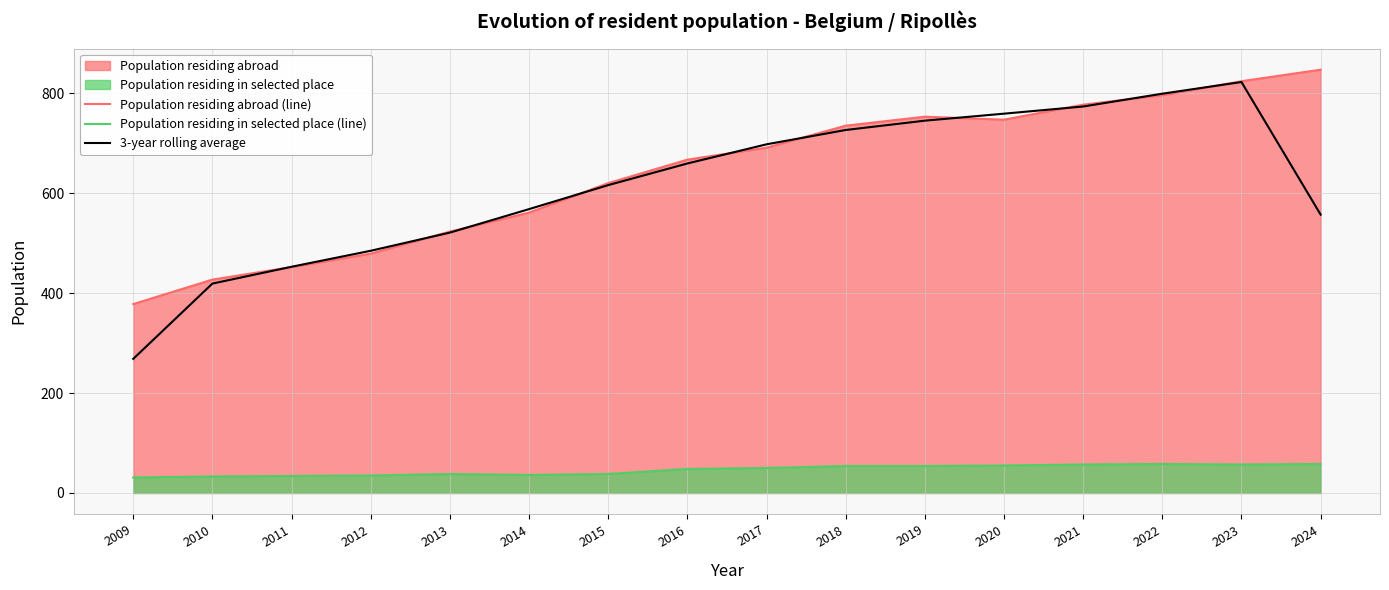

What is the sum of all 3-year rolling average values?

9868.7